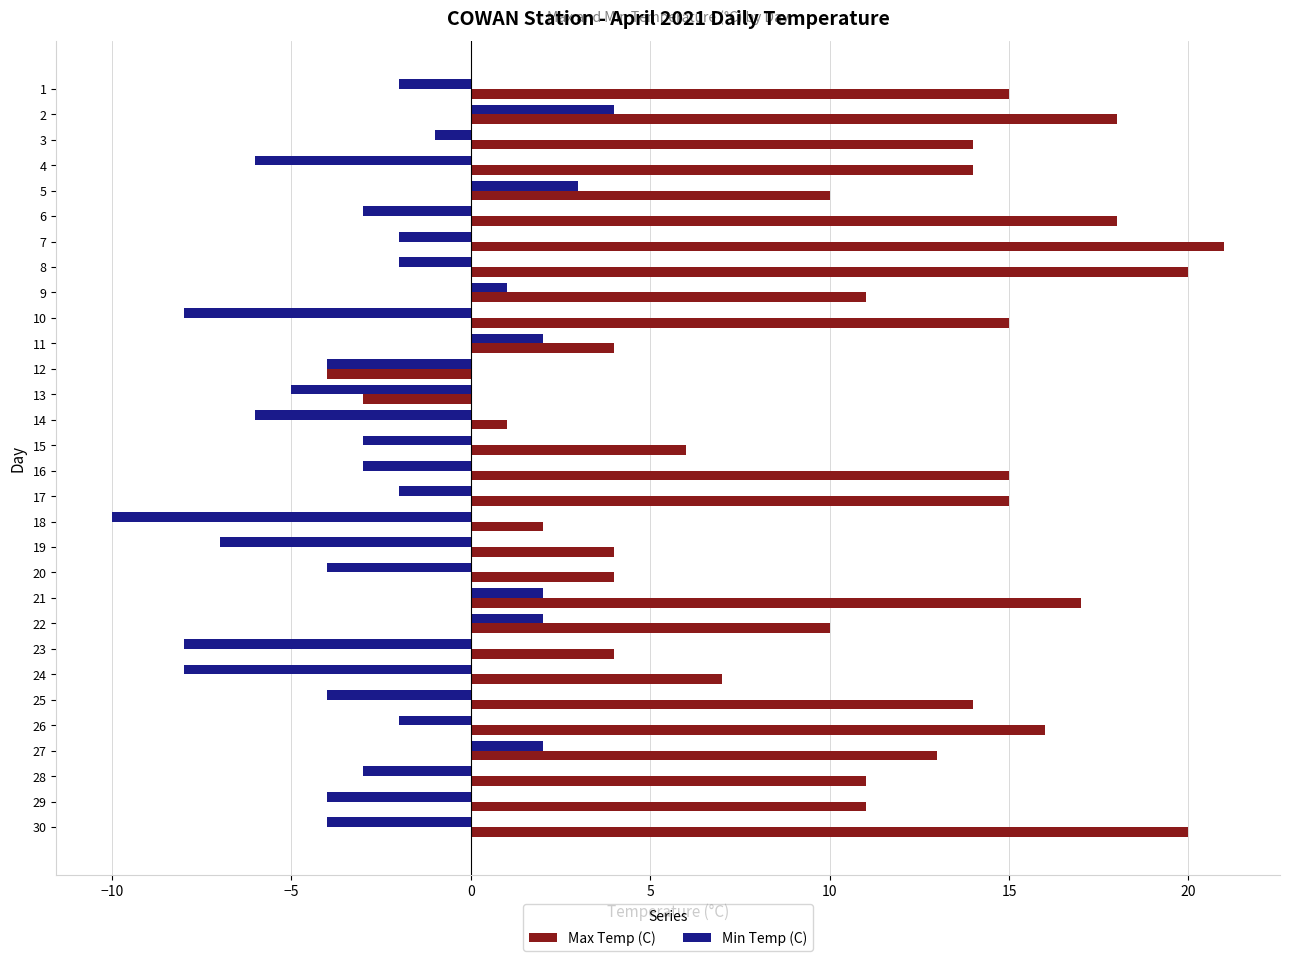

What is the difference between the Min Temp (C) values at 22 and 20?

6